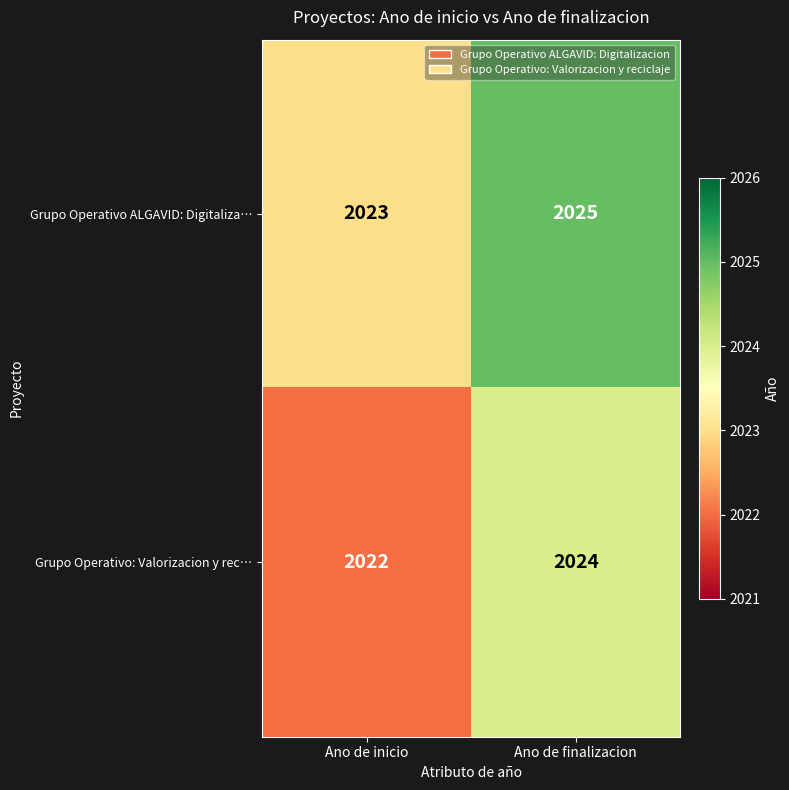

What is the maximum value shown in the chart?

2025